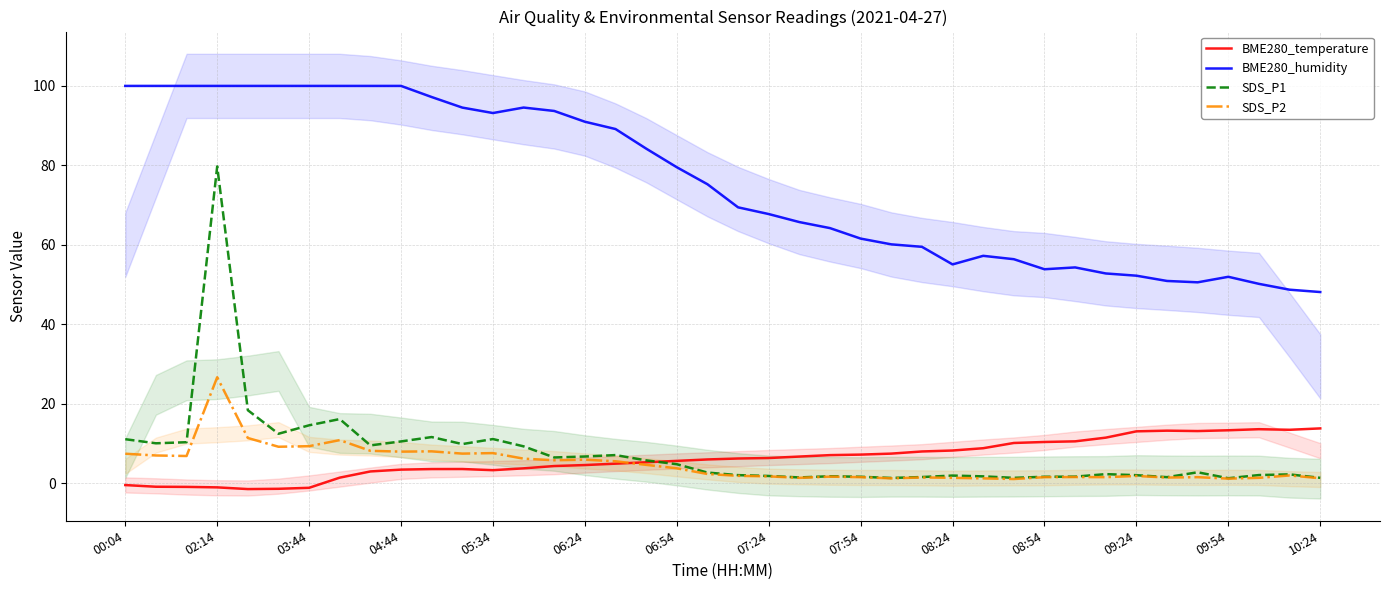

What is the total value across all series at 26?

70.3